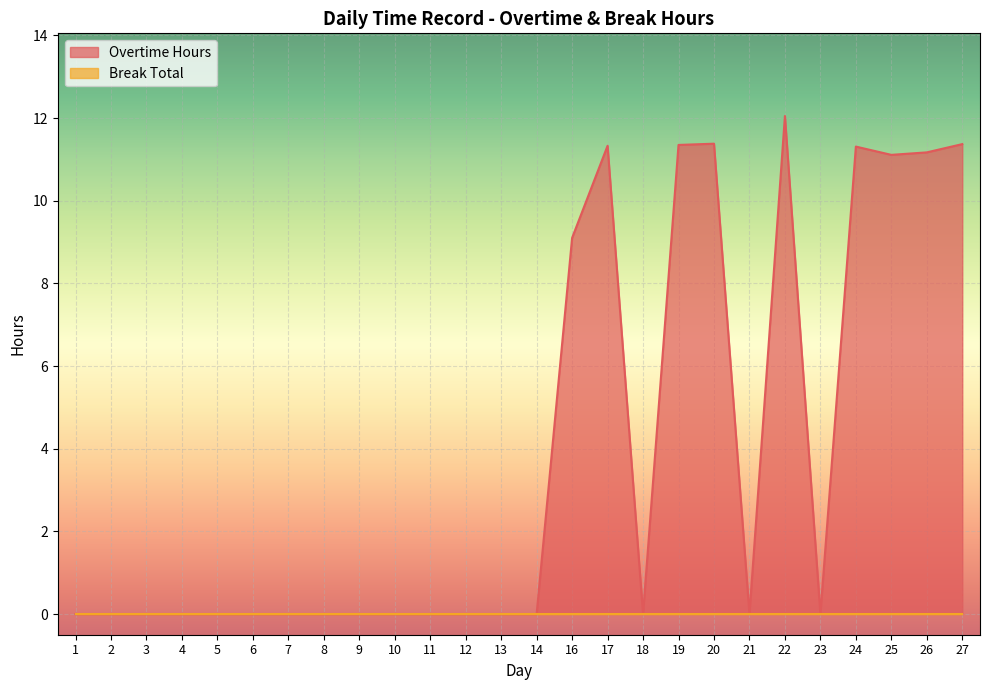

Which label corresponds to the largest value in the chart?

22